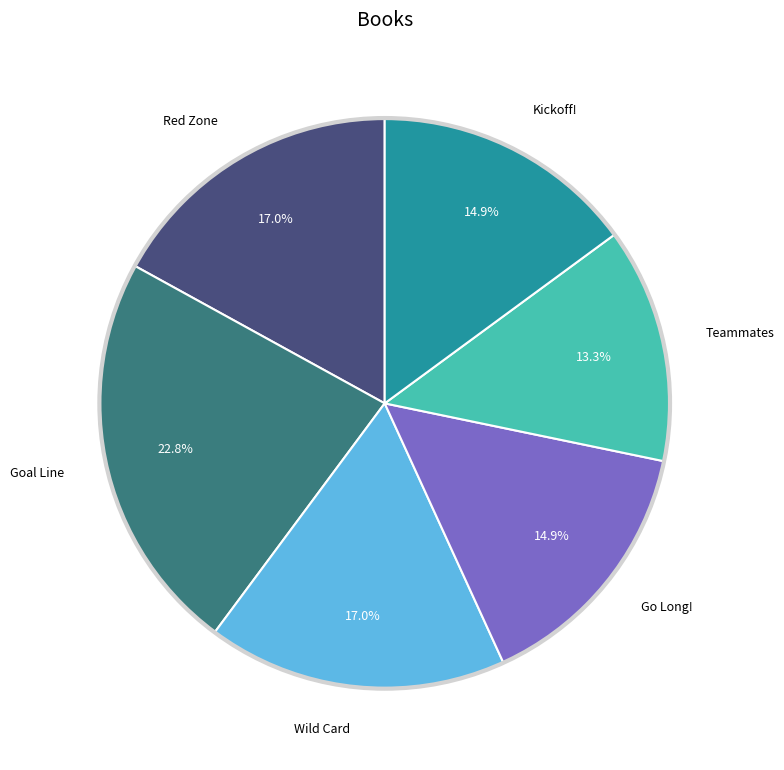

Is there a majority slice in this chart?

No